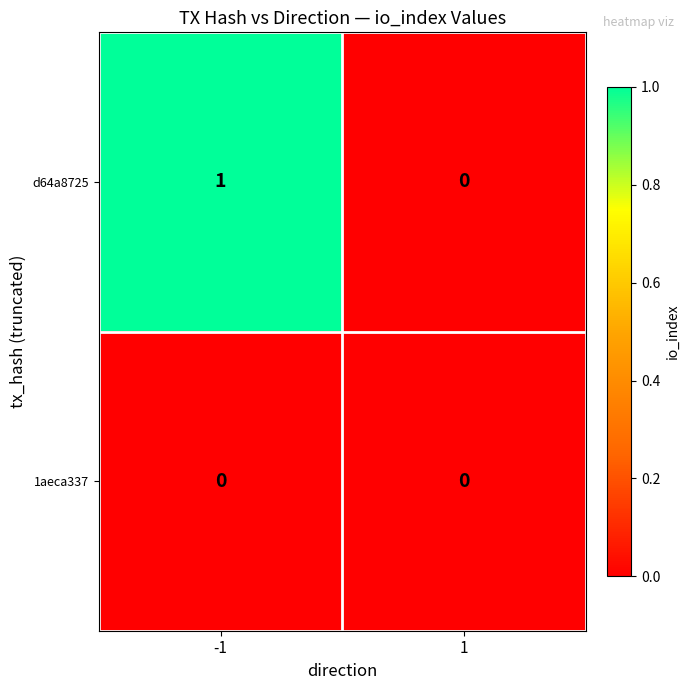

Reading right to left, list all the values displayed in this chart.

d64a8725: 0	1
1aeca337: 0	0